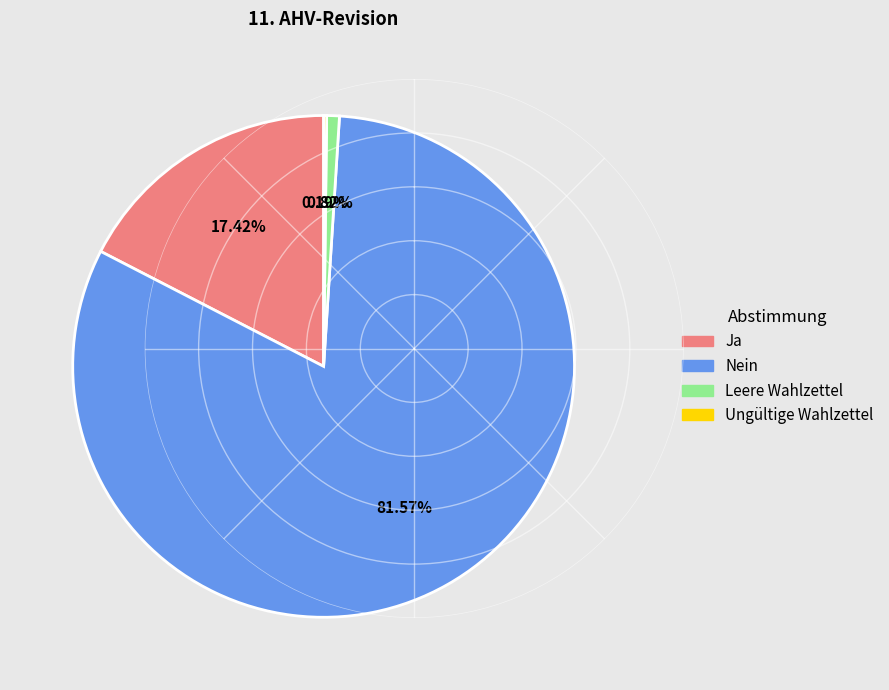

Is Leere Wahlzettel the majority of the pie?

No